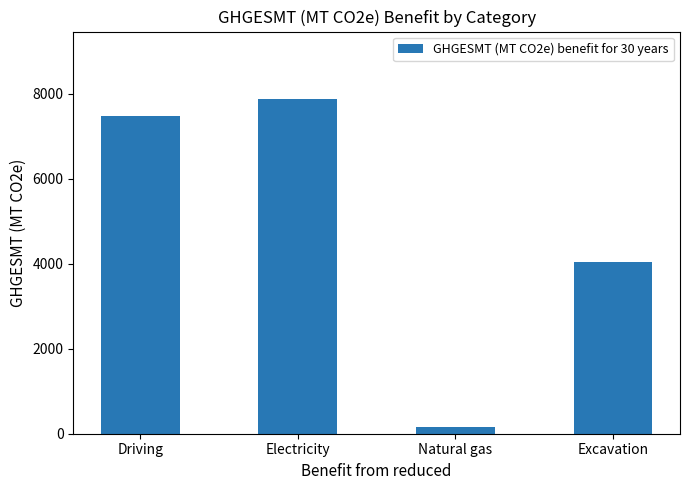

List the labels in order of value, largest first.

Electricity, Driving, Excavation, Natural gas